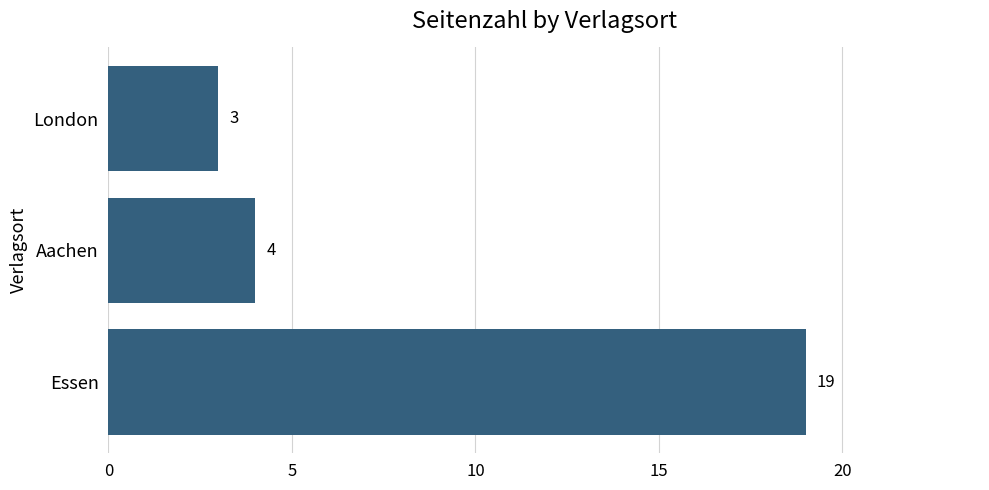

Reading top to bottom, extract all data points from this chart.

London=3	Aachen=4	Essen=19